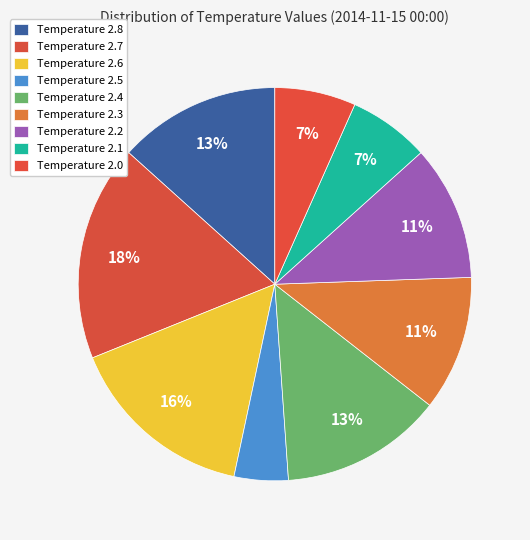

True or false: Temperature 2.0 accounts for 7% of the total.

True